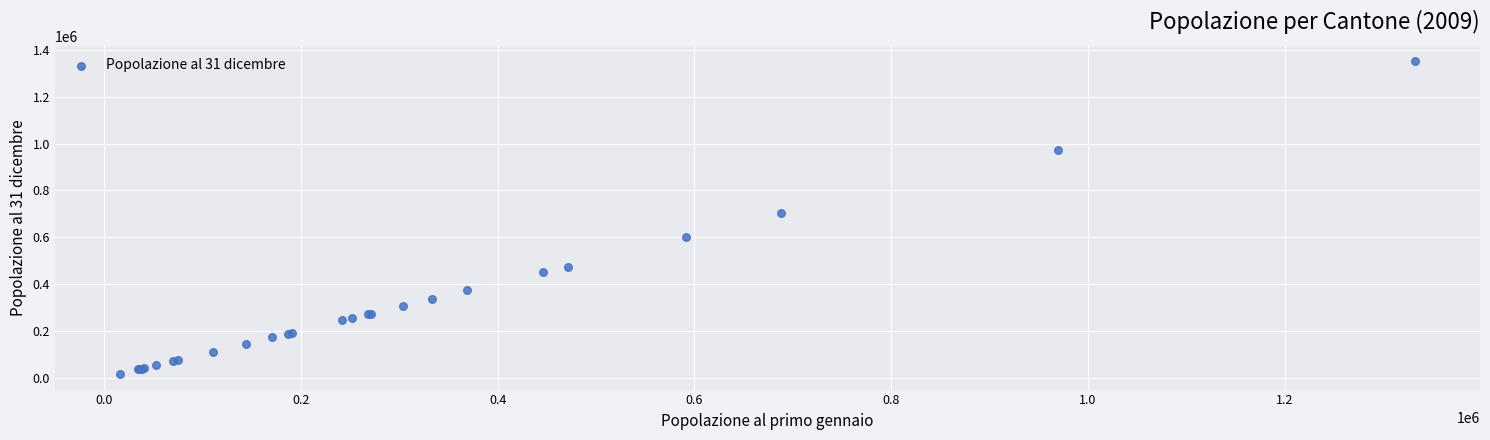

What Y value in the scatter plot is closest to 683489?

701526